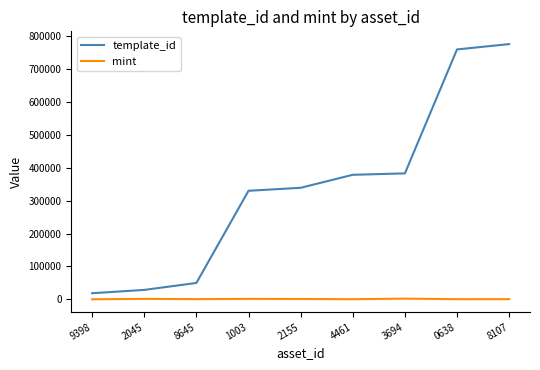

What is the difference between the maximum and minimum values in the mint series?

1983